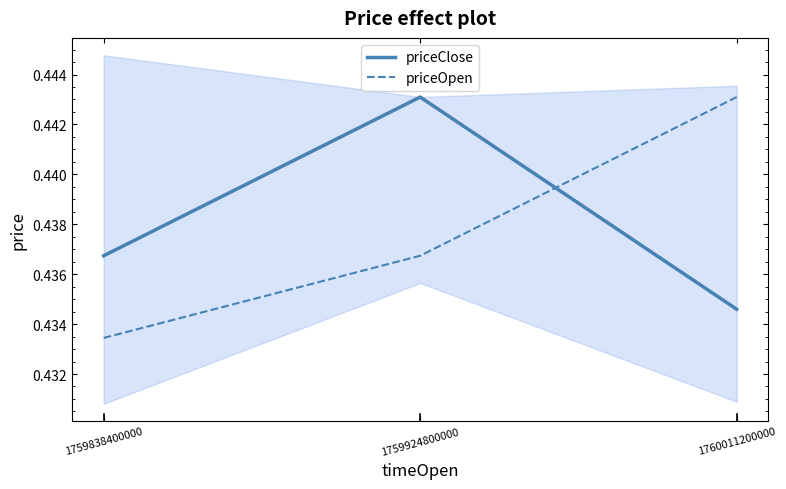

What are all the series names shown in the legend?

priceClose, priceOpen